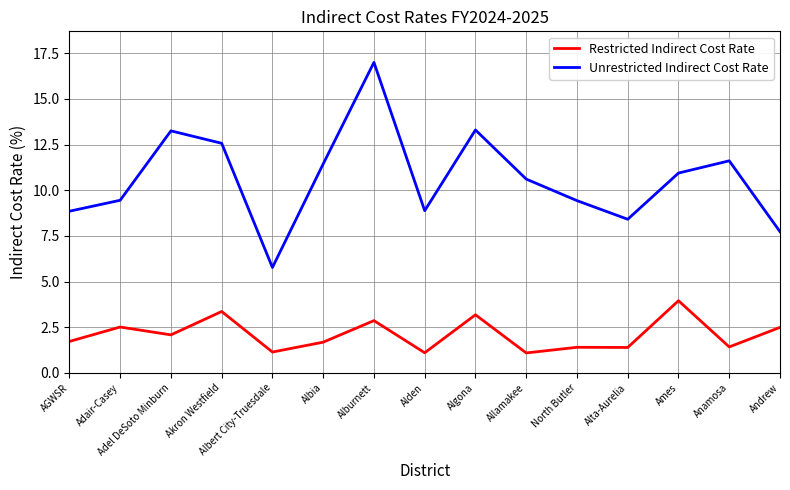

How many series are shown in this chart?

2